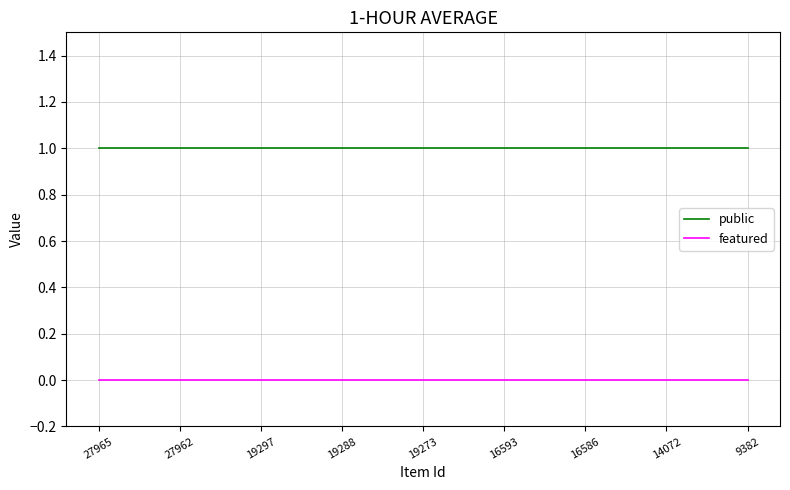

Which series has the largest total across all categories?

public